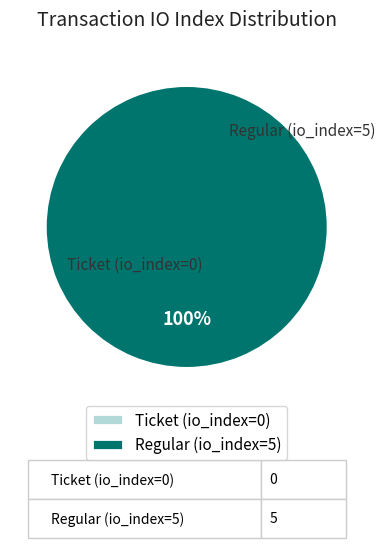

Which slice is the largest?

Regular (io_index=5)